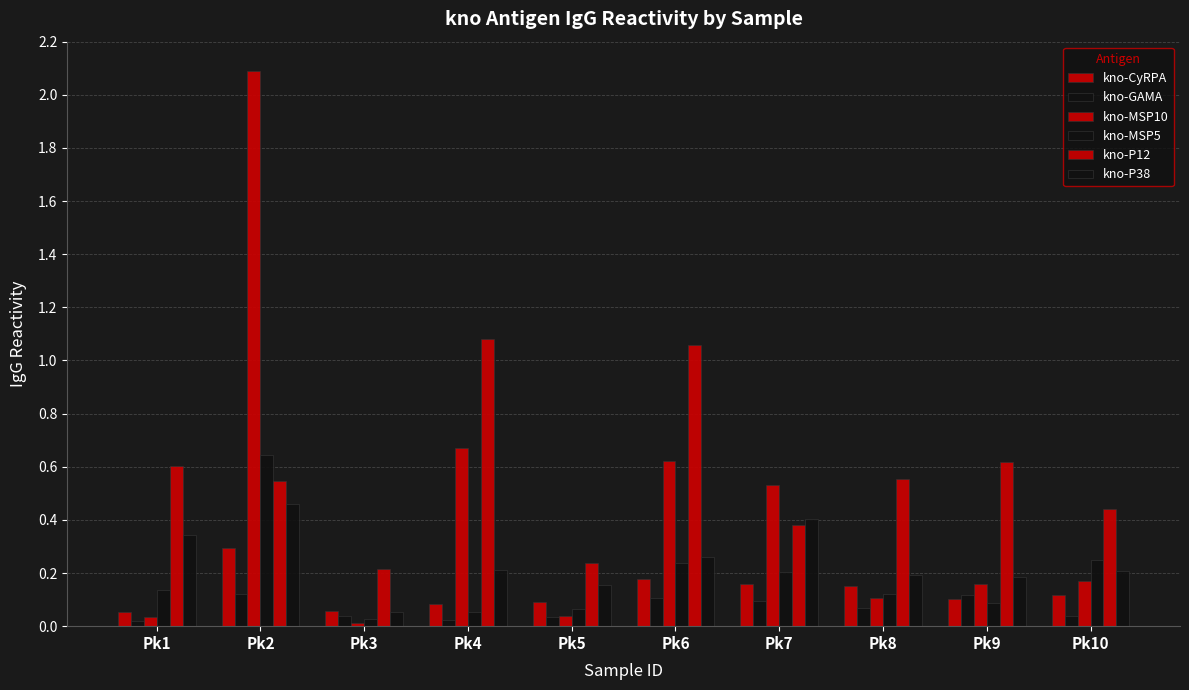

How many groups of bars are there?

10